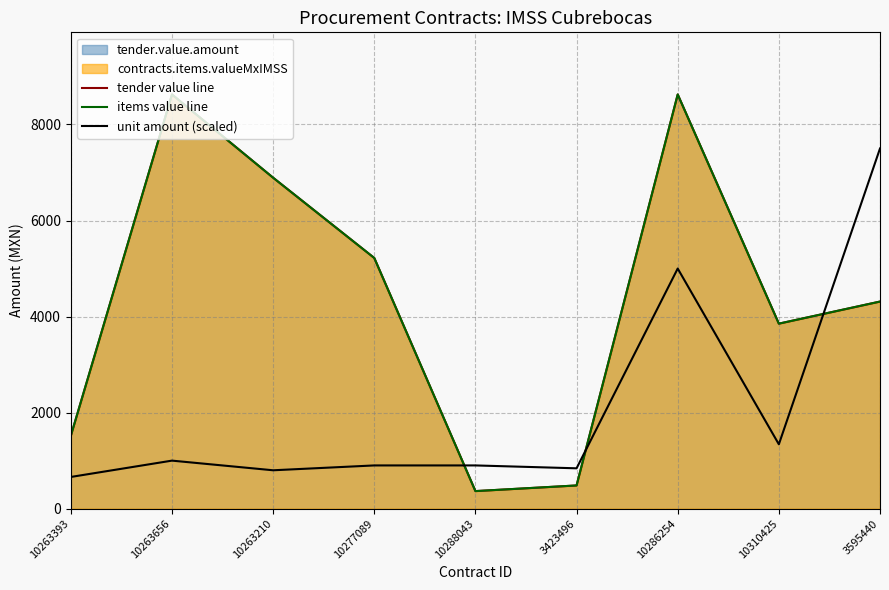

Between 10310425 and 10263210, which is larger?

10263210